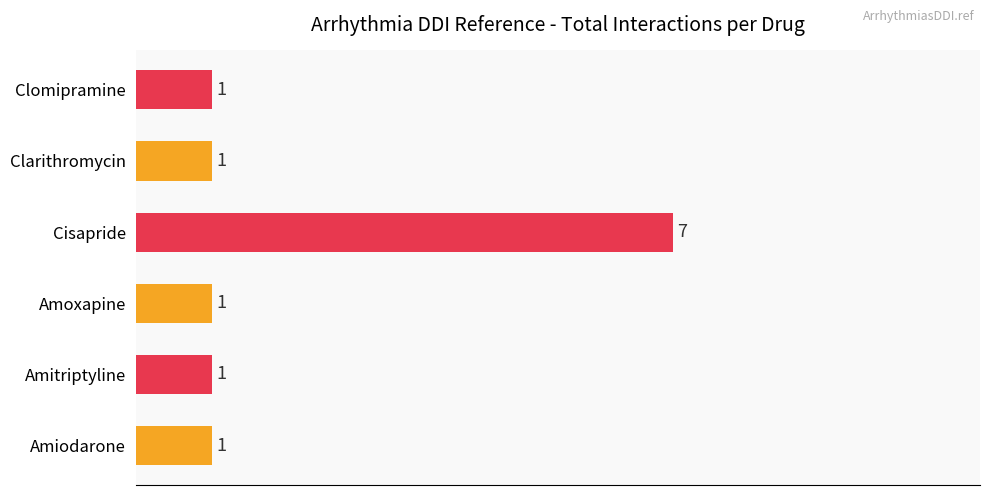

What is the sum of all values?

12